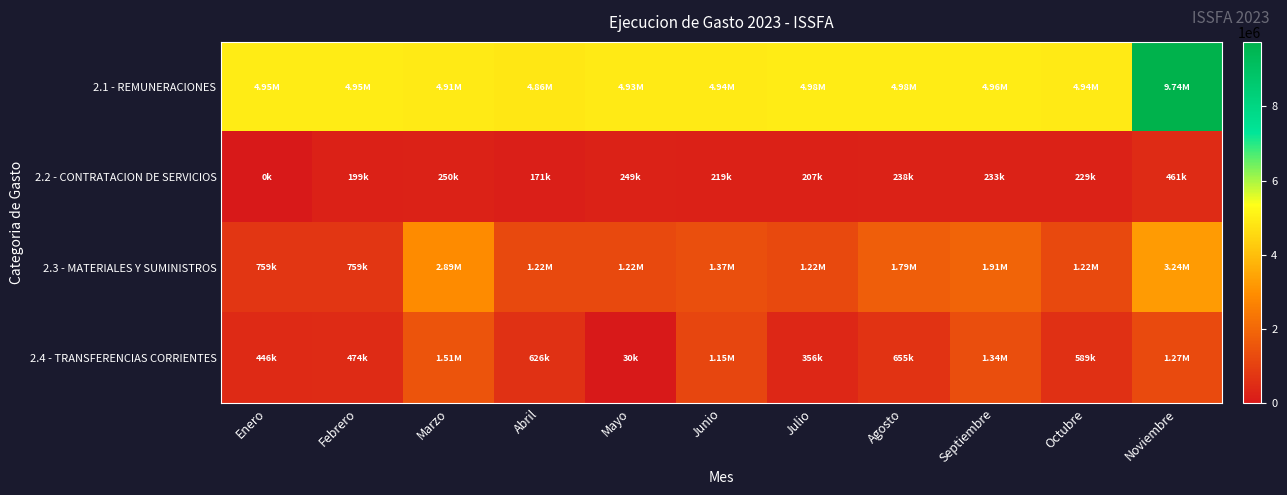

At which category is the sum across all series the highest?

Noviembre